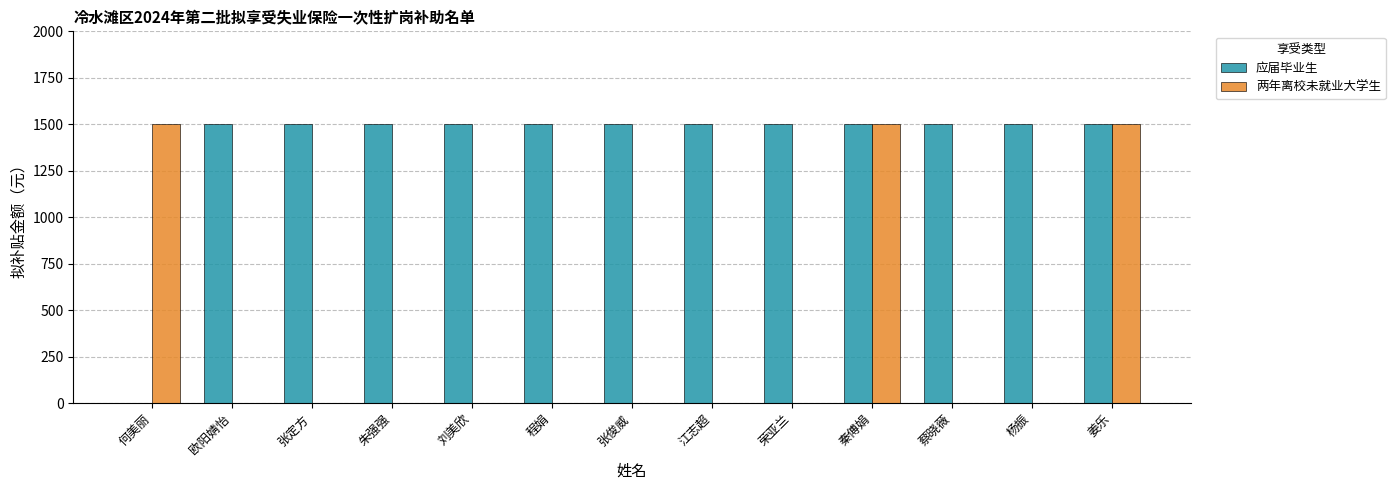

What is the sum of all 应届毕业生 values?

18000